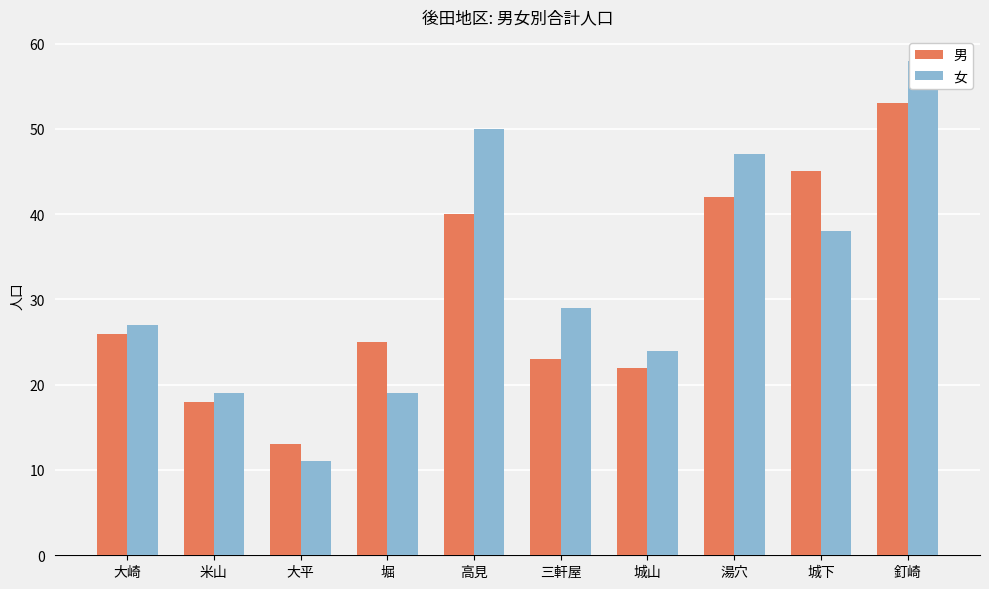

How many distinct data groups are displayed?

2